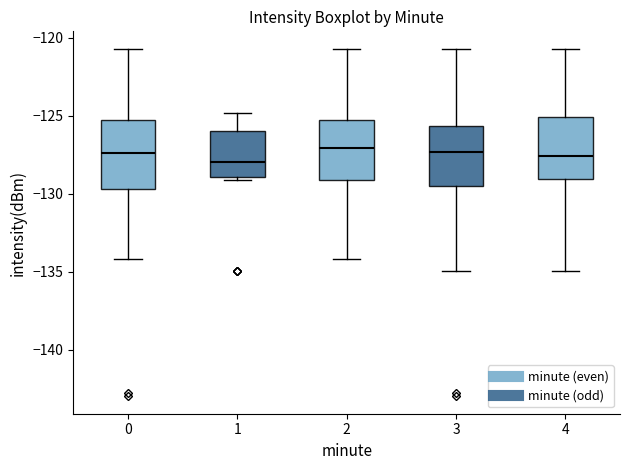

Reading left to right, read every box against the y-axis: the position of its median line, the range the box covers, and the ends of its whiskers. The values are not printed on the chart, so give them approximately, as read against the axis.

0: median -127.5, box -129.5 to -125.5, whiskers -134.0 to -120.5
1: median -128.0, box -129.0 to -126.0, whiskers -129.0 (just below the box's lower edge) to -125.0
2: median -127.0, box -129.0 to -125.5, whiskers -134.0 to -120.5
3: median -127.5, box -129.5 to -125.5, whiskers -135.0 to -120.5
4: median -127.5, box -129.0 to -125.0, whiskers -135.0 to -120.5